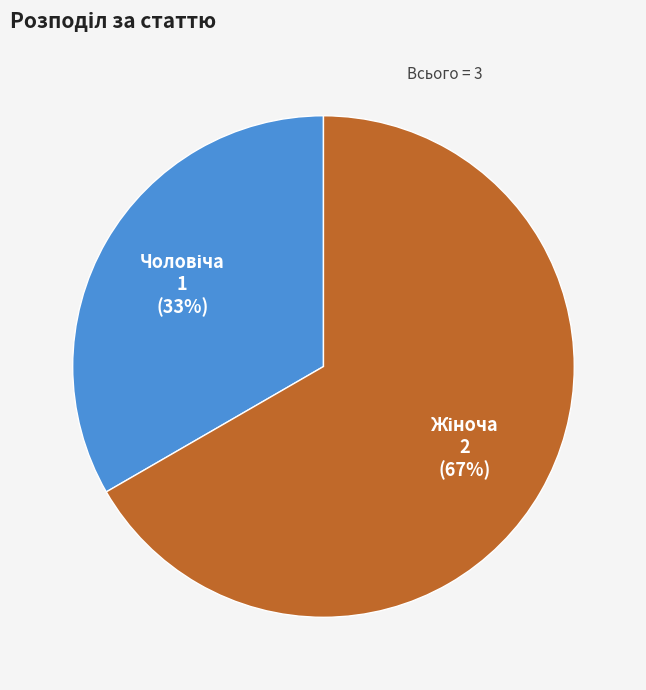

Does any single category account for the majority?

Yes